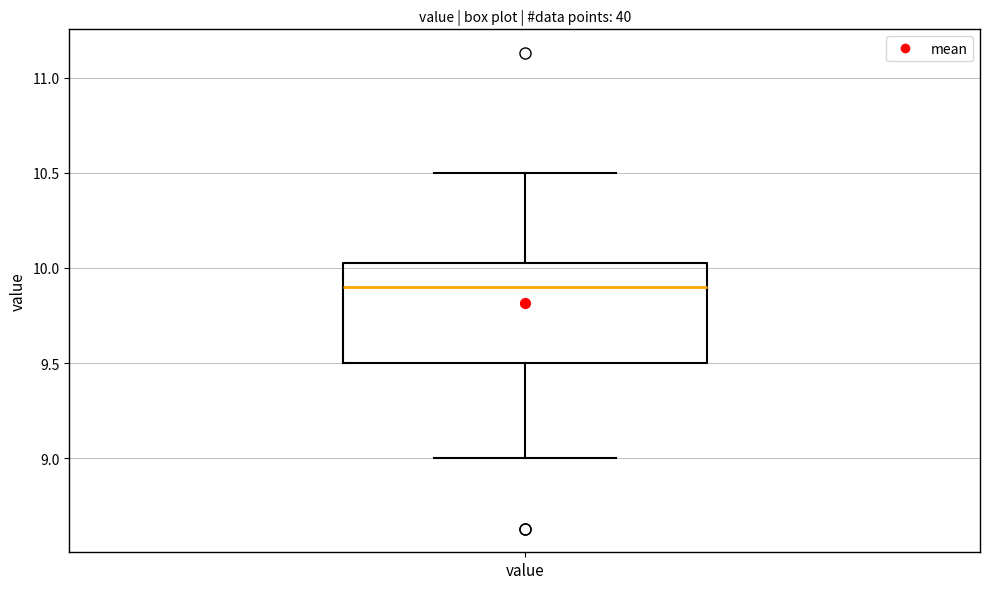

Where is the lower edge of the box for value on the y-axis? The values are not printed on the chart, so give them approximately, as read against the axis.

9.50